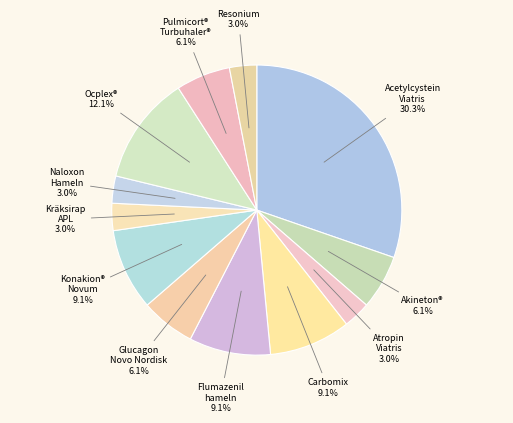

Is Acetylcystein Viatris the majority of the pie?

No